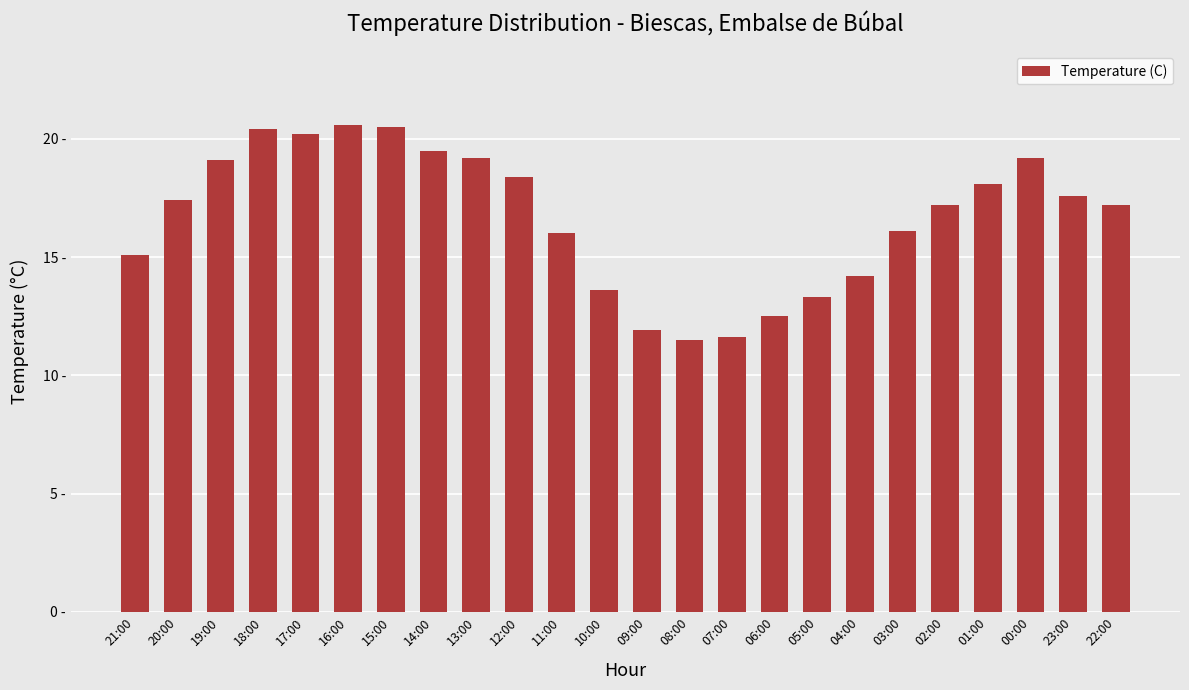

Are the bars grouped side by side (vs. stacked)?

No